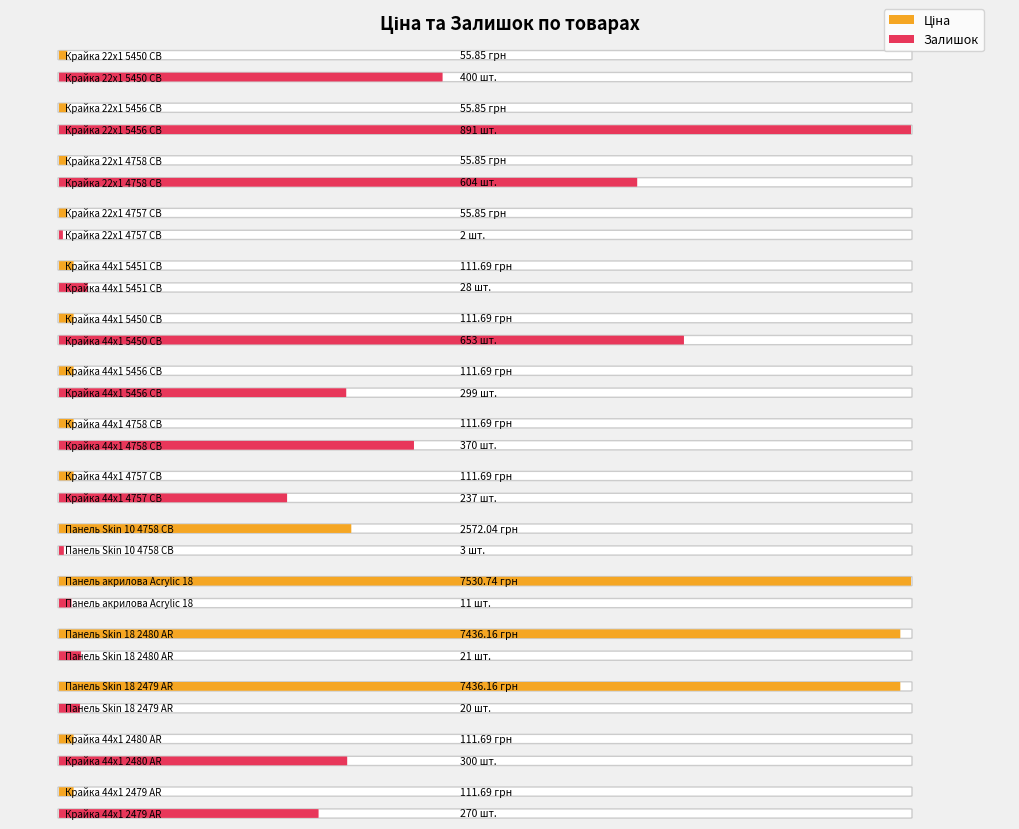

What is the total value across all series at Панель Skin 18 2480 AR?

7457.2